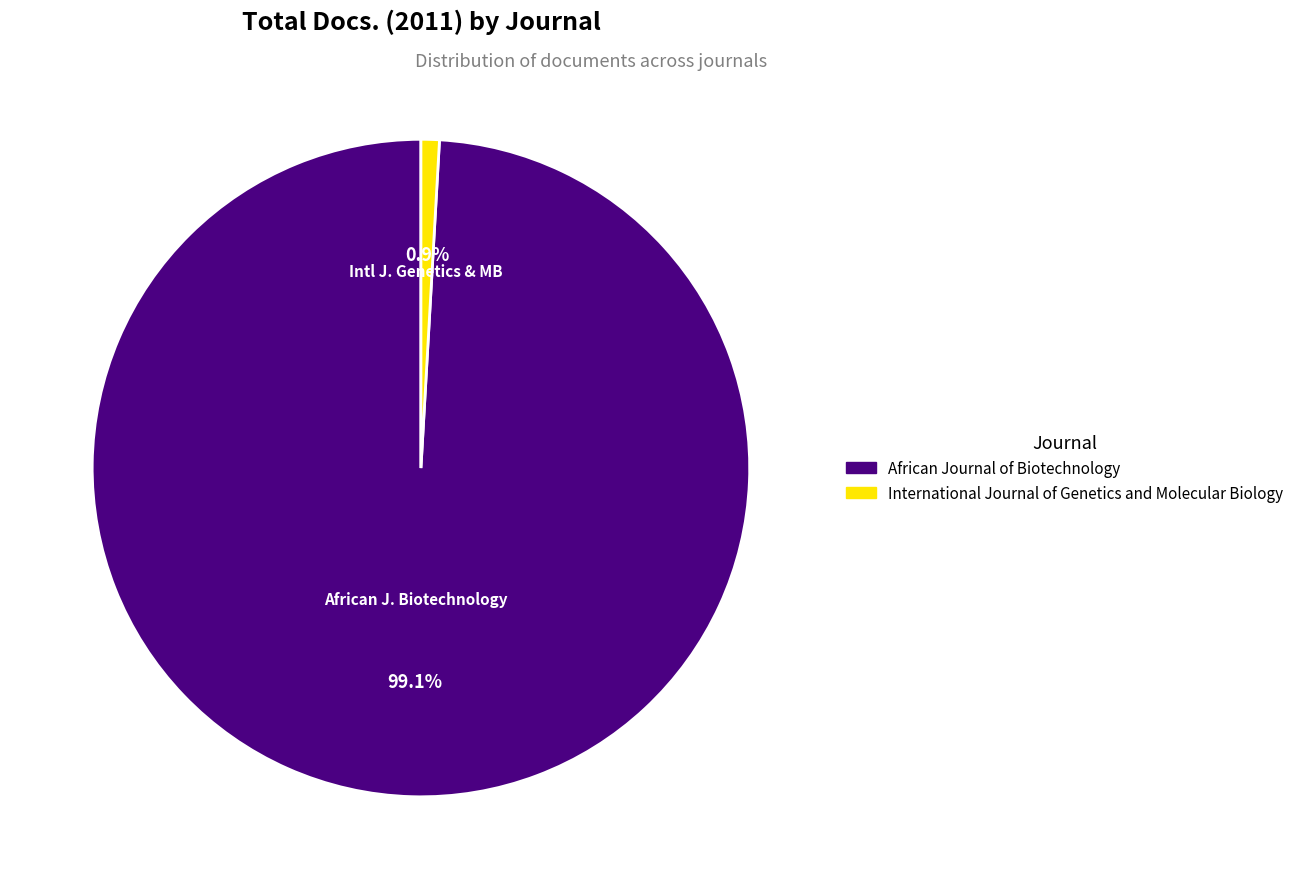

Do International Journal of Genetics and Molecular Biology and African Journal of Biotechnology together represent more than half of the pie?

Yes